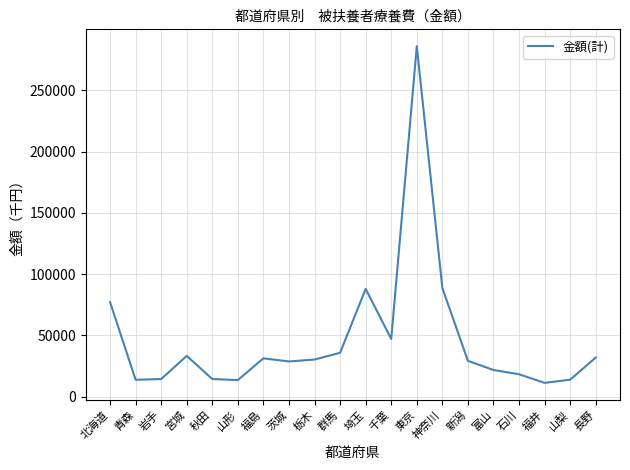

What is the smallest value displayed?

11324.7